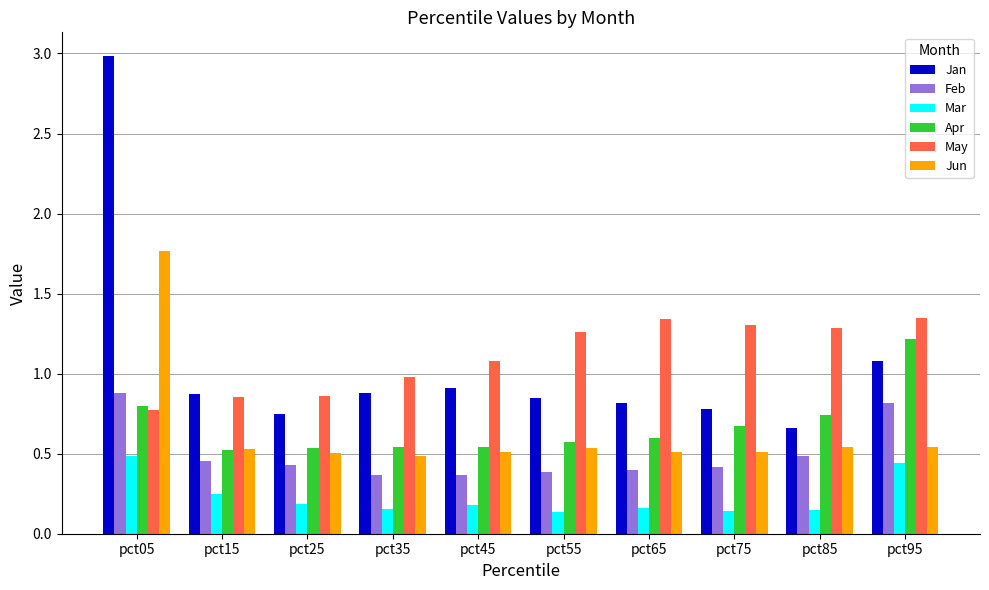

Which label corresponds to the largest value in the chart?

pct05